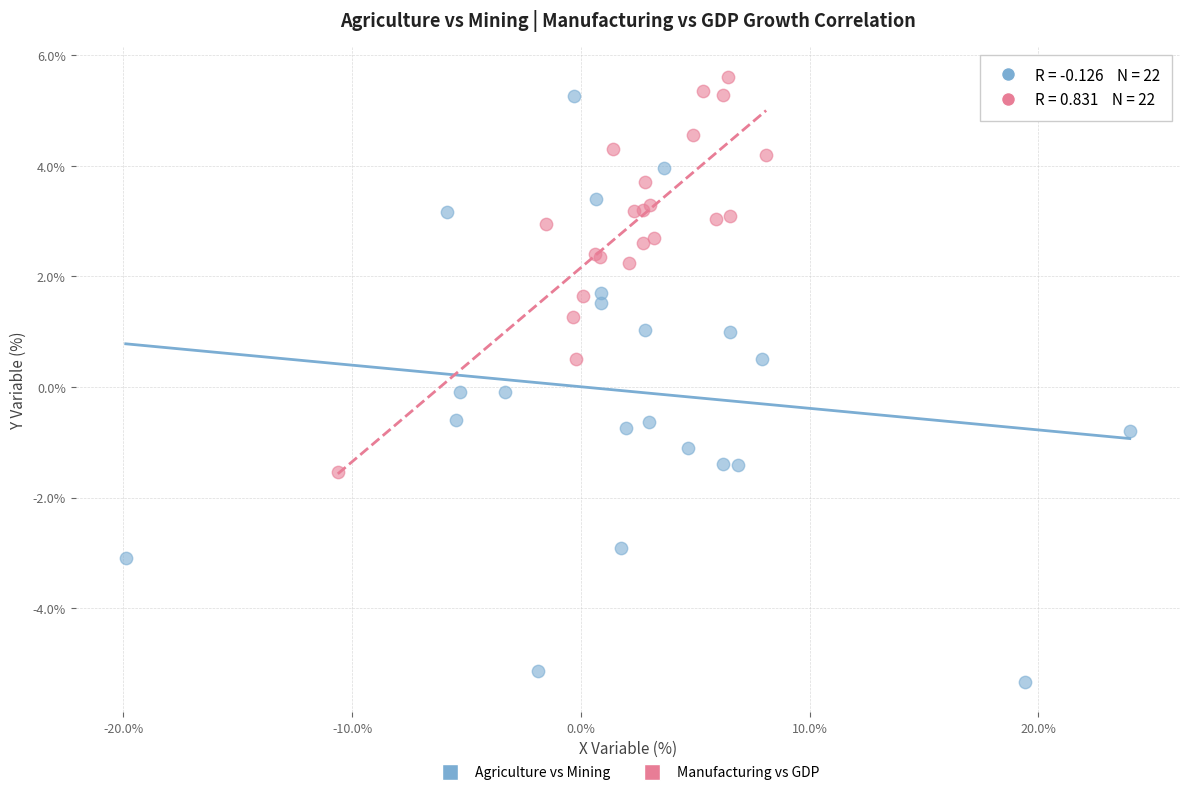

What are all the series names shown in the legend?

Agriculture vs Mining, Manufacturing vs GDP